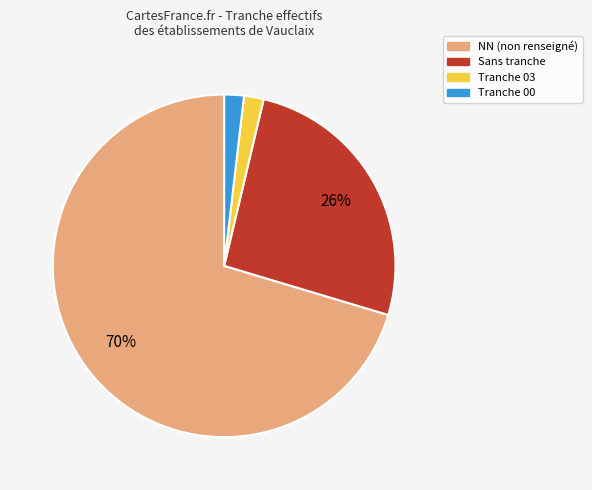

Count the number of slices in the pie.

4